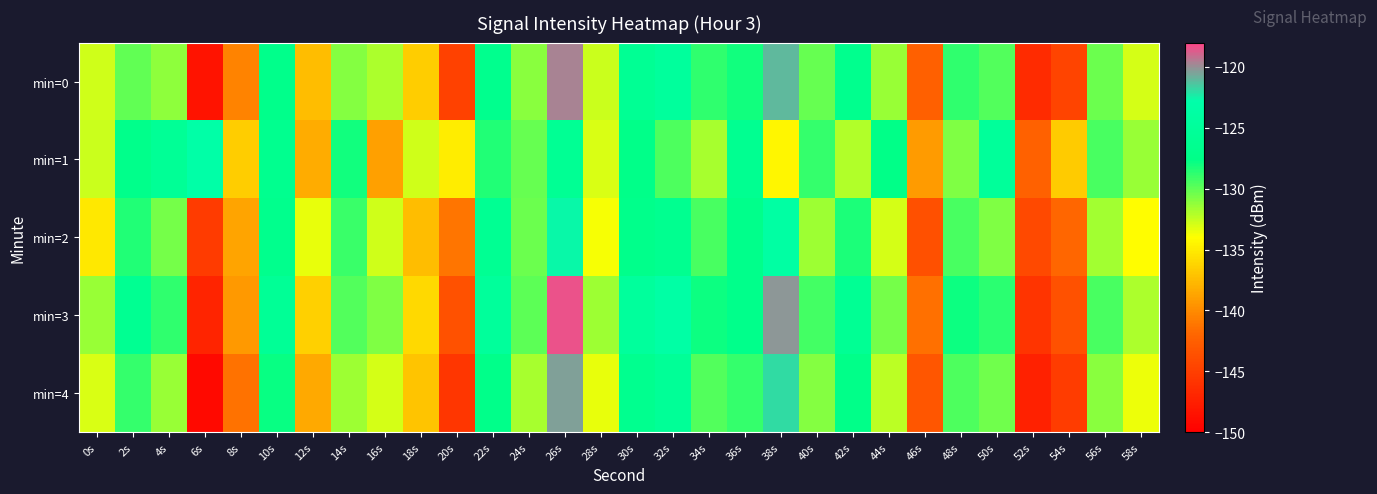

How many series are shown in this chart?

5